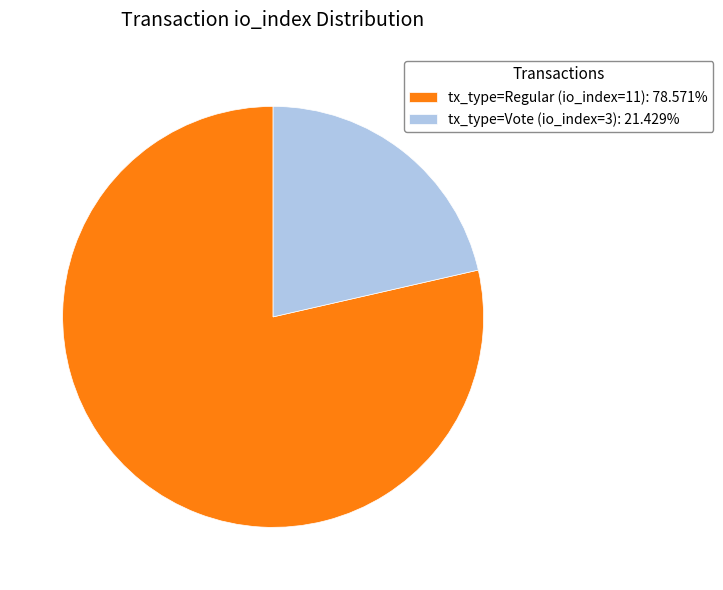

Is the sum of tx_type=Vote (io_index=3): 21.429% and tx_type=Regular (io_index=11): 78.571% greater than half?

Yes